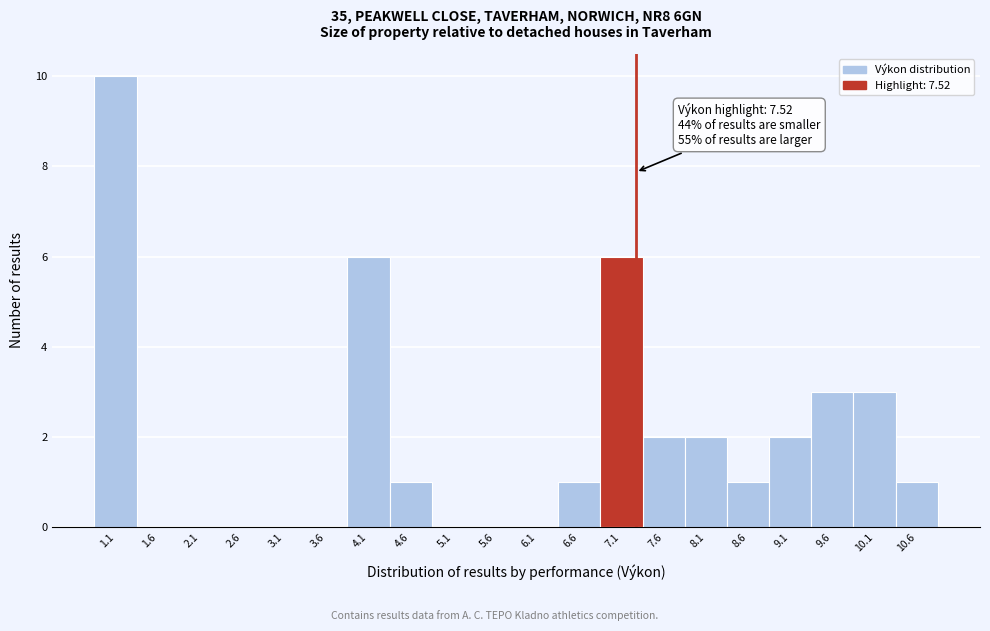

Reading left to right, extract all data points from this chart.

1.1=10	1.6=0	2.1=0	2.6=0	3.1=0	3.6=0	4.1=6	4.6=1	5.1=0	5.6=0	6.1=0	6.6=1	7.1=6	7.6=2	8.1=2	8.6=1	9.1=2	9.6=3	10.1=3	10.6=1